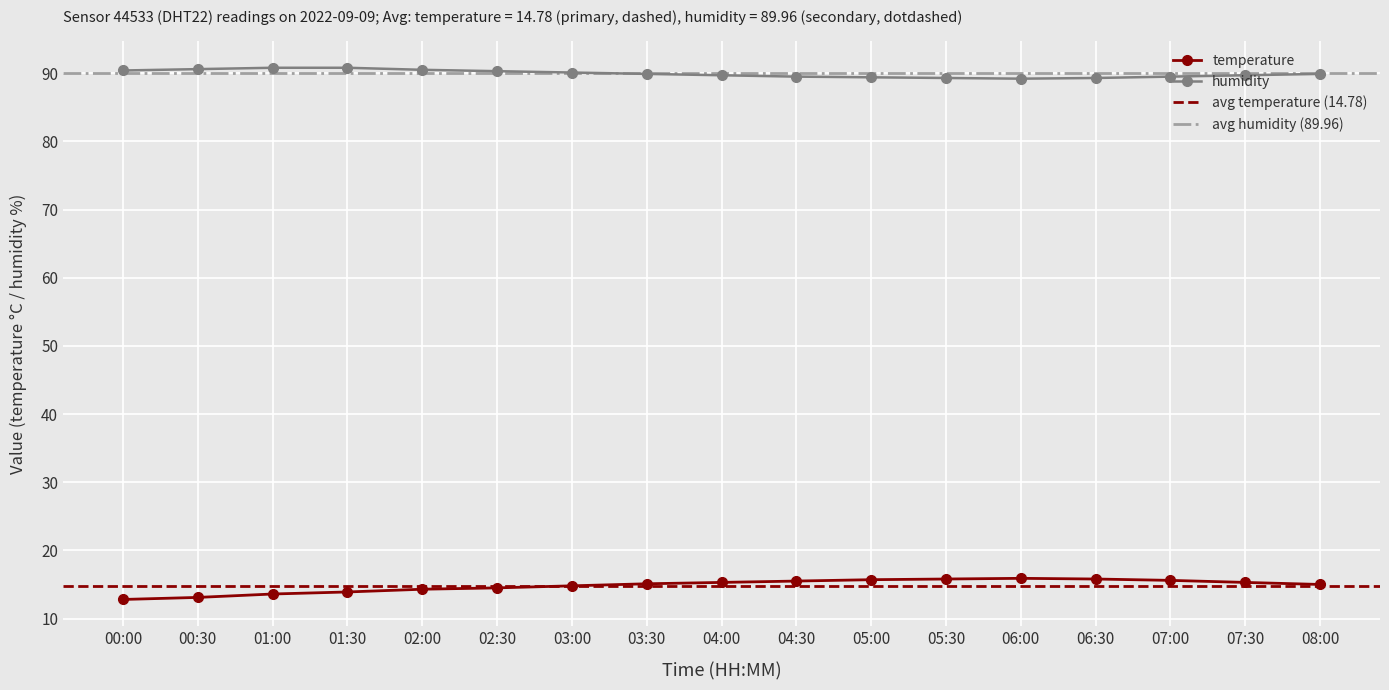

True or false: temperature and humidity intersect in this chart.

False